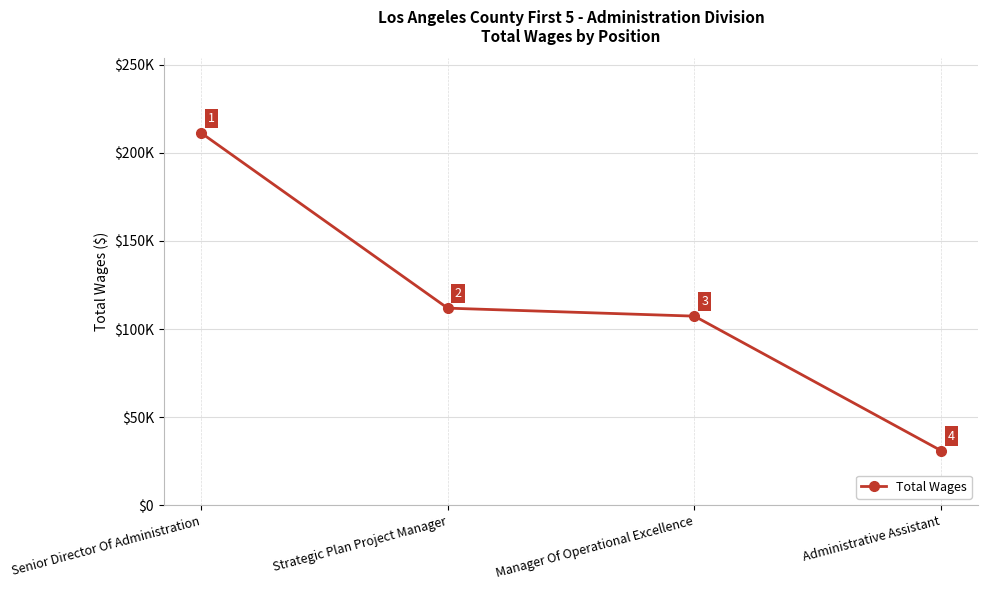

What is the change in value from Strategic Plan Project Manager to Administrative Assistant?

-80964